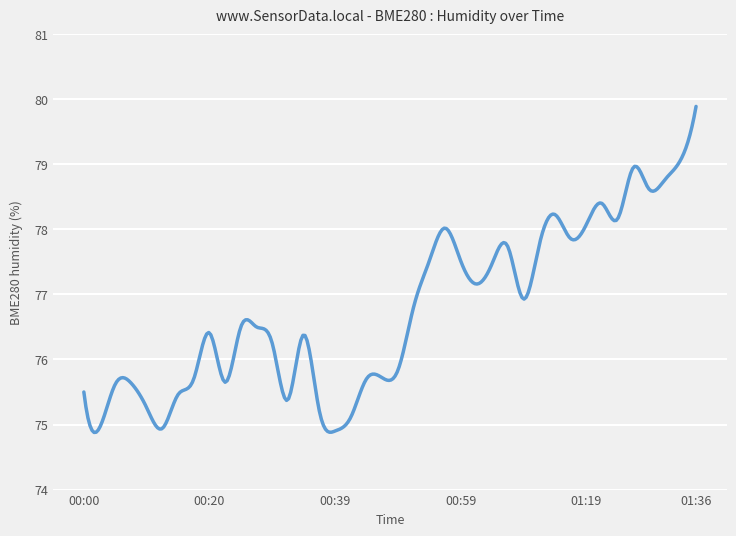

What is the greatest value displayed?

79.9